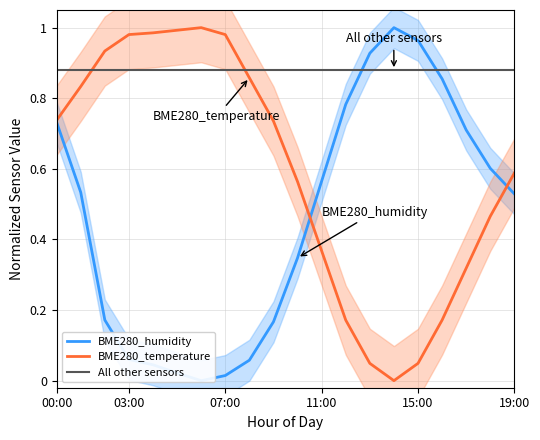

What are all the series names shown in the legend?

BME280_humidity, BME280_temperature, All other sensors